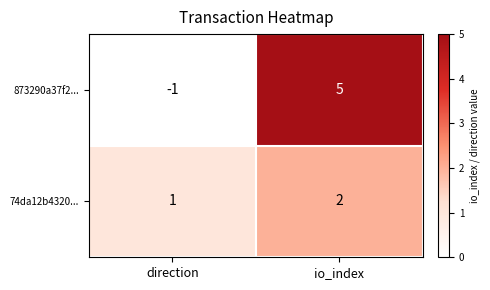

What is the sum of all 873290a37f2... values?

4